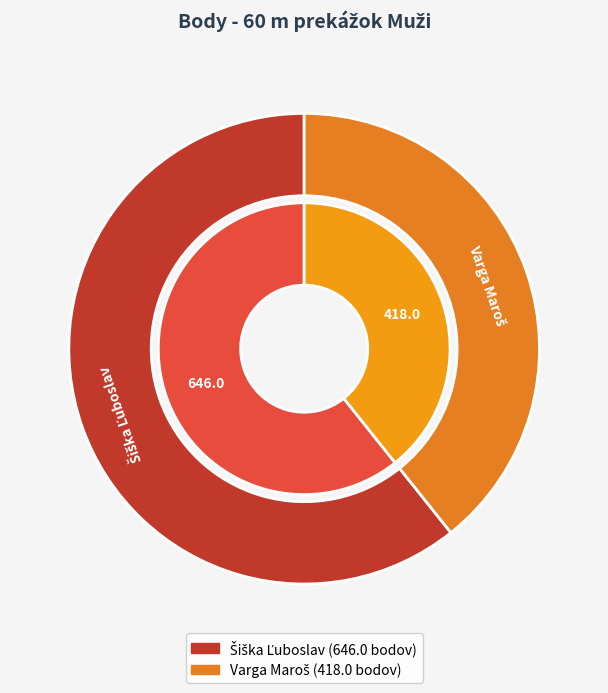

To the nearest percent, what is the difference between the Šiška Ľuboslav and Varga Maroš slice percentages?

21%